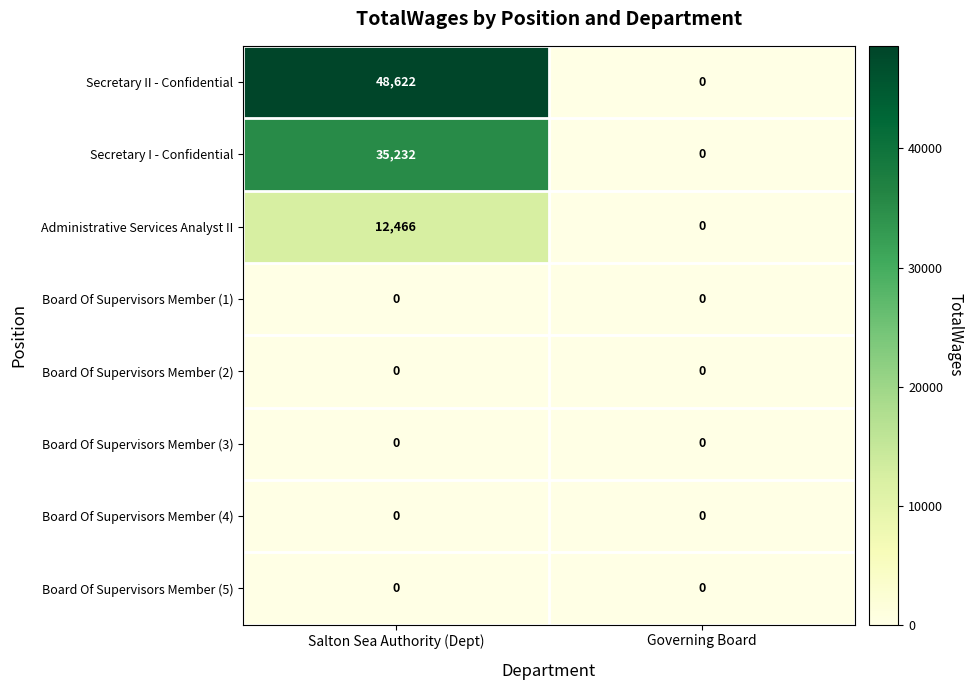

What is the sum of the Secretary II - Confidential values at Salton Sea Authority (Dept) and Governing Board?

48622